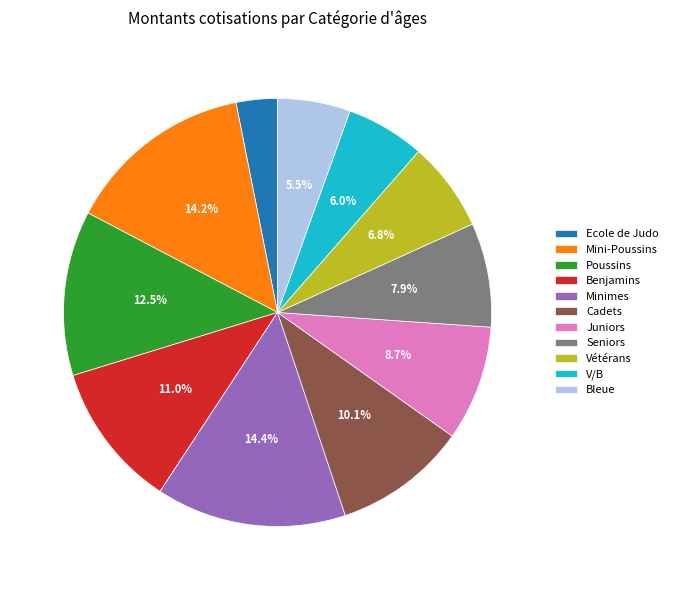

Is it true that Bleue is 12% of the pie?

False